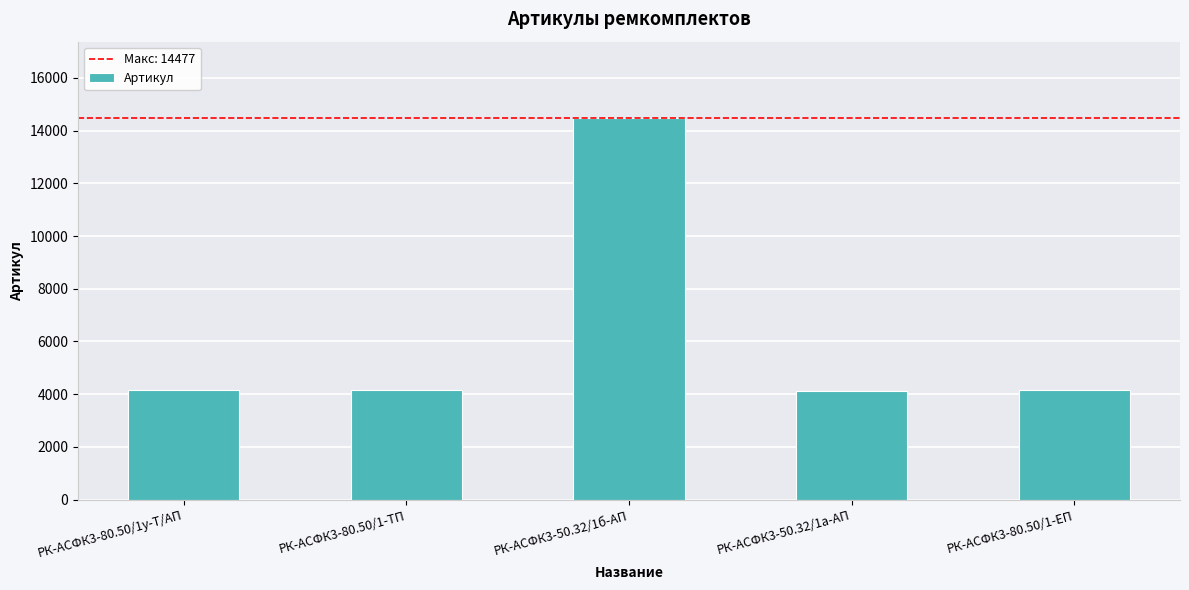

How many bars are there in total?

5